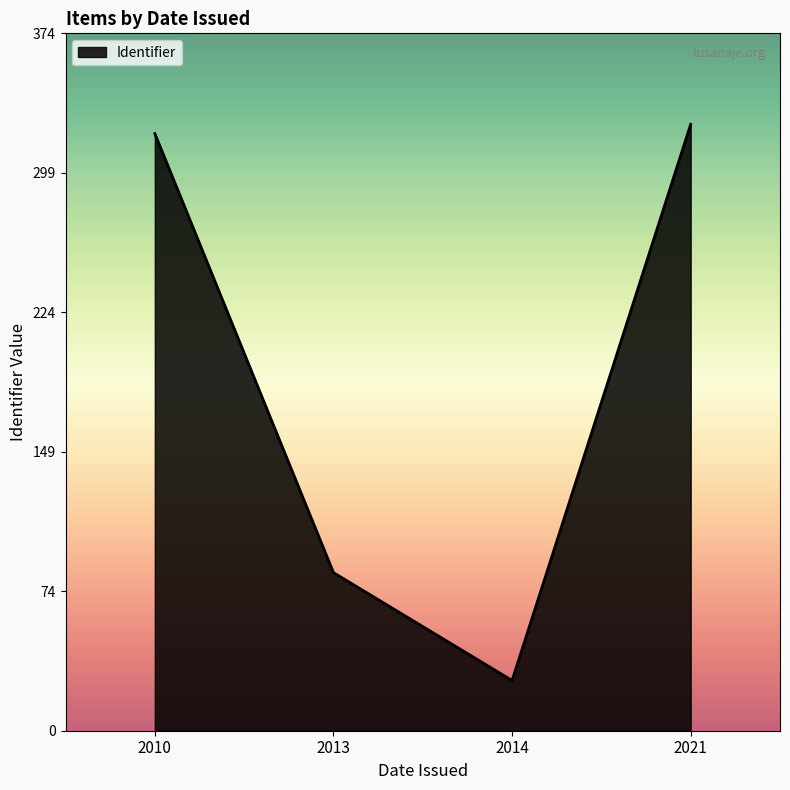

List the labels in order of value, smallest first.

2014, 2013, 2010, 2021